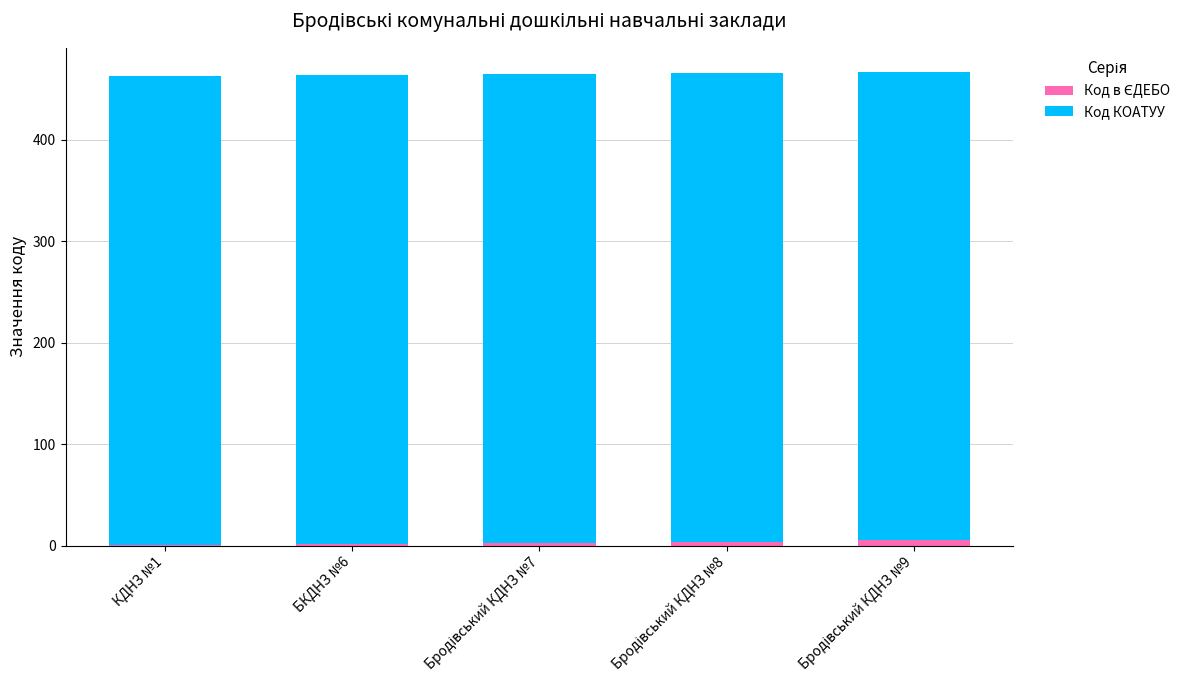

Rank the categories by Код в ЄДЕБО value from lowest to highest.

КДНЗ №1, БКДНЗ №6, Бродівський КДНЗ №7, Бродівський КДНЗ №8, Бродівський КДНЗ №9